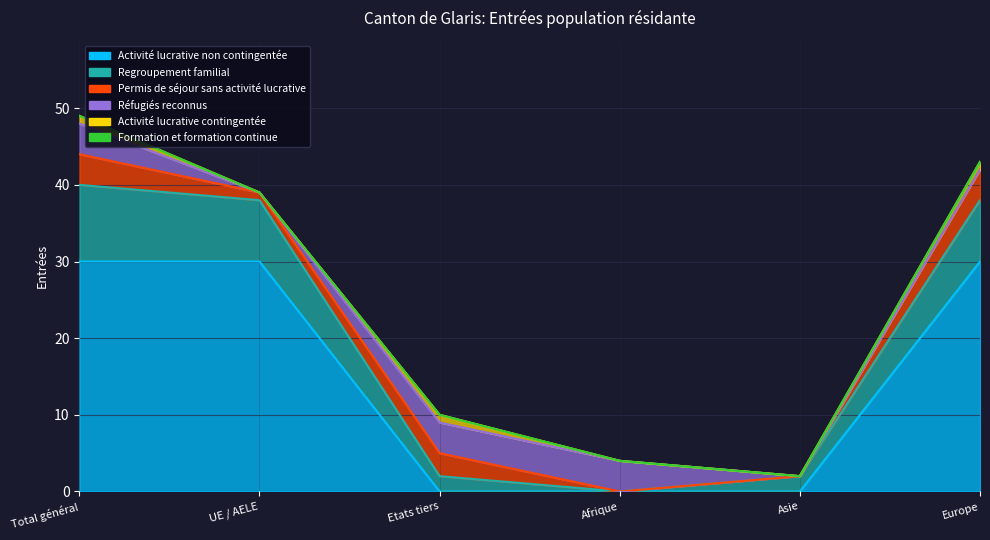

Rank the categories by Regroupement familial value from lowest to highest.

Afrique, Etats tiers, Asie, UE / AELE, Europe, Total général